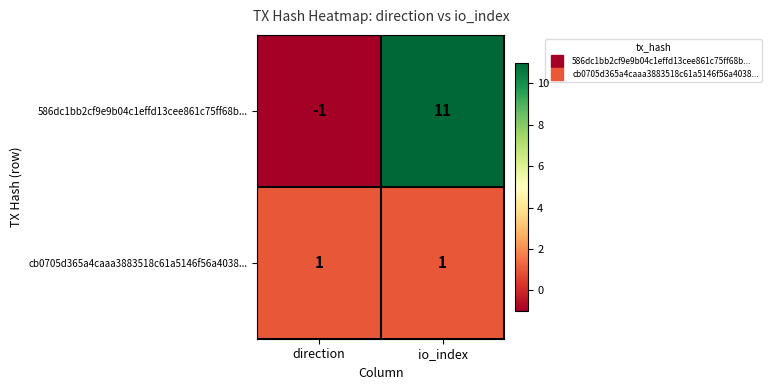

Which series has the largest total across all categories?

586dc1bb2cf9e9b04c1effd13cee861c75ff68b...